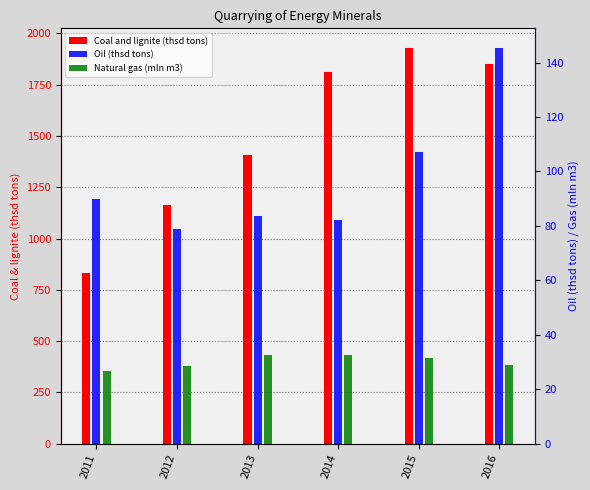

Reading left to right, what are all the values shown in this chart?

Coal and lignite (thsd tons): 830.7	1163.9	1406.8	1812.0	1928.7	1851.3
Oil (thsd tons): 89.9	78.9	83.5	82.0	107.1	145.3
Natural gas (mln m3): 26.6	28.5	32.5	32.5	31.6	28.9